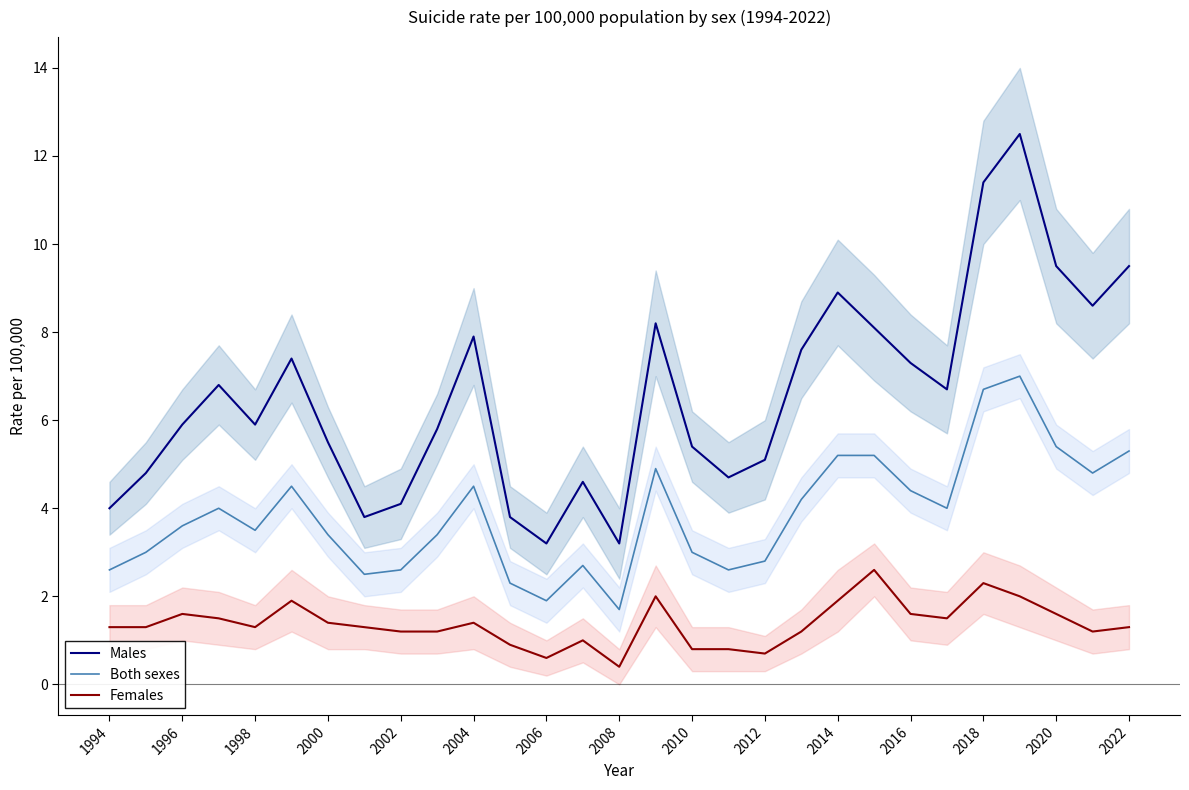

The value of Both sexes at 2008 is 1.7. True or false?

True